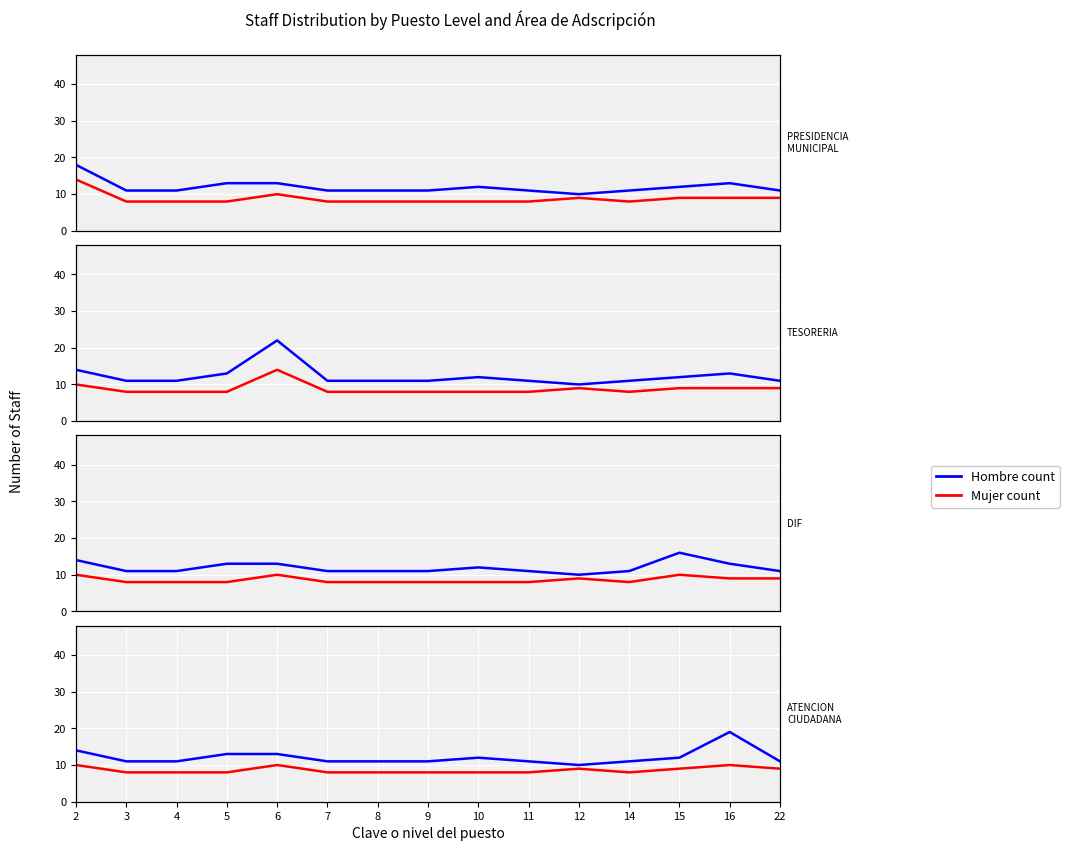

How many interior local valleys does the Hombre count series have?

1